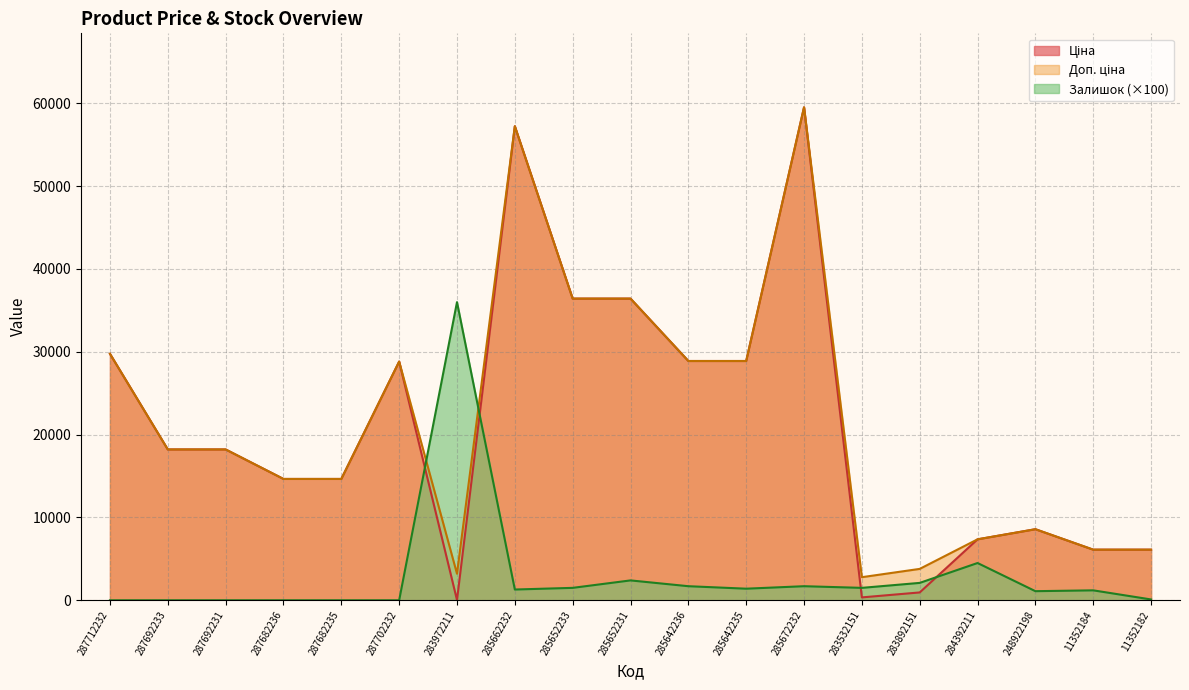

How many series are shown in this chart?

3